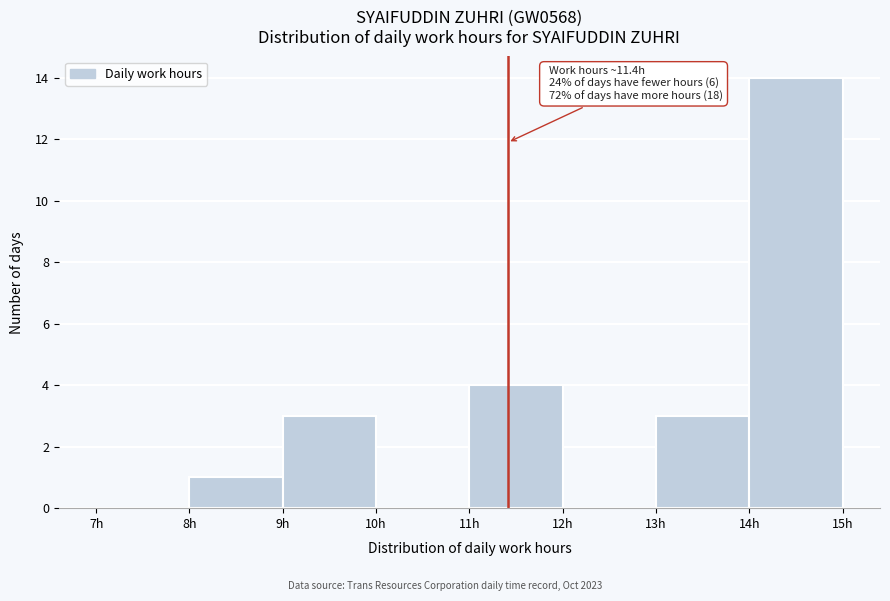

Over which range of the x-axis is the bar tallest?

14 to 15